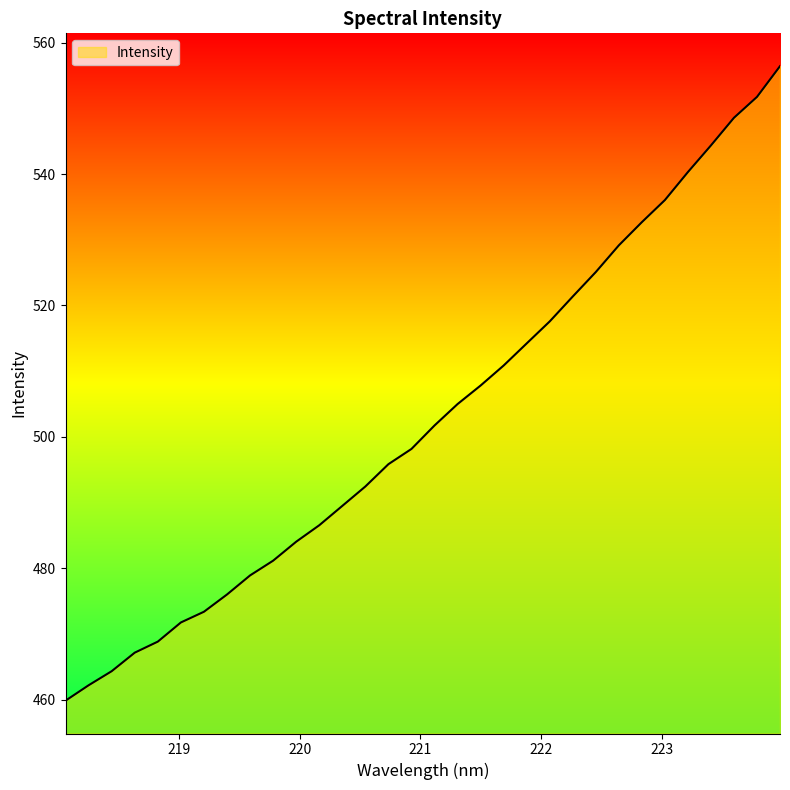

What is the difference between the maximum and minimum values?

96.6